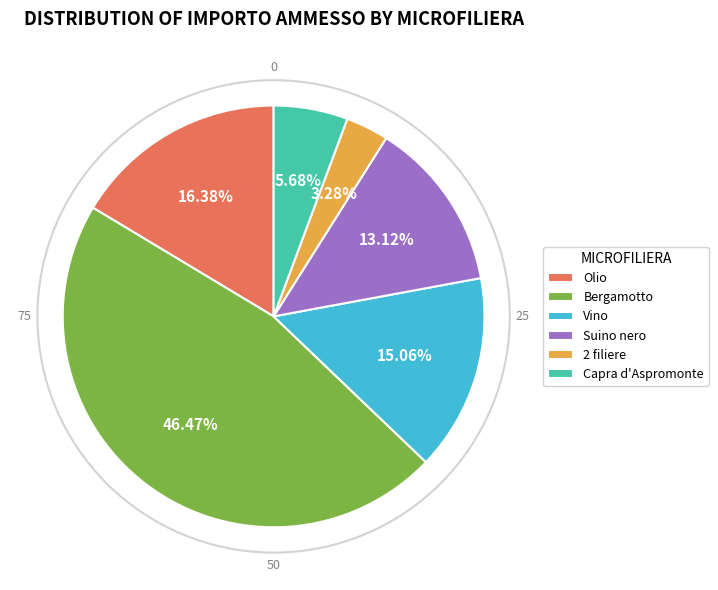

What is the smallest slice in the pie chart?

2 filiere